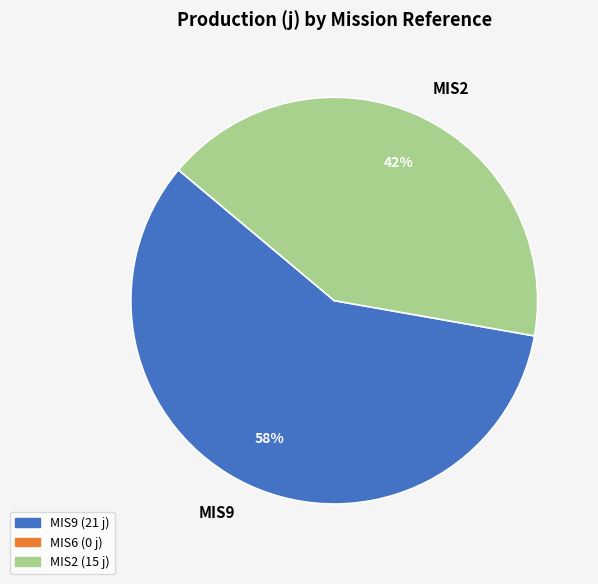

Which slice is the smallest?

MIS2